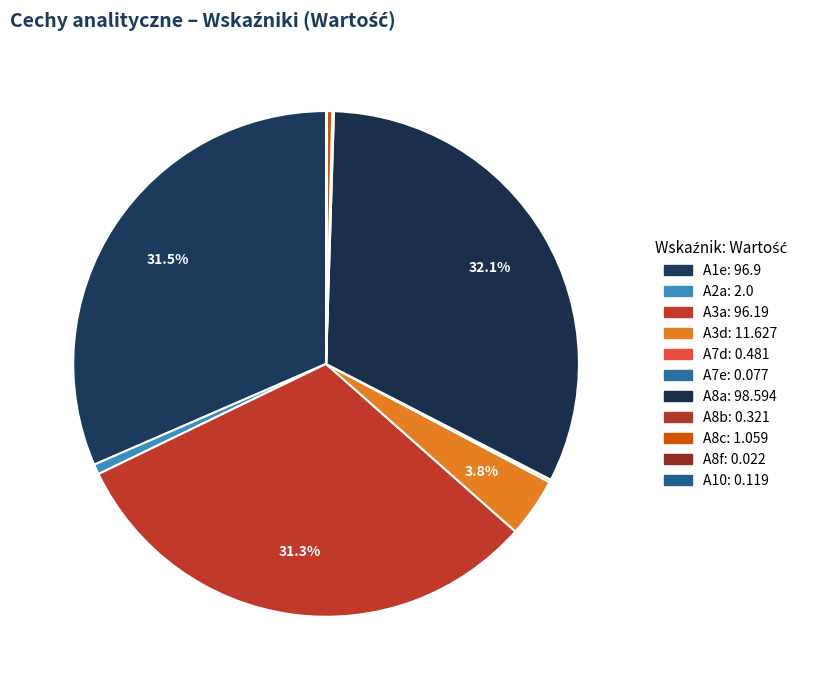

Which has a higher value, A3a or A10?

A3a